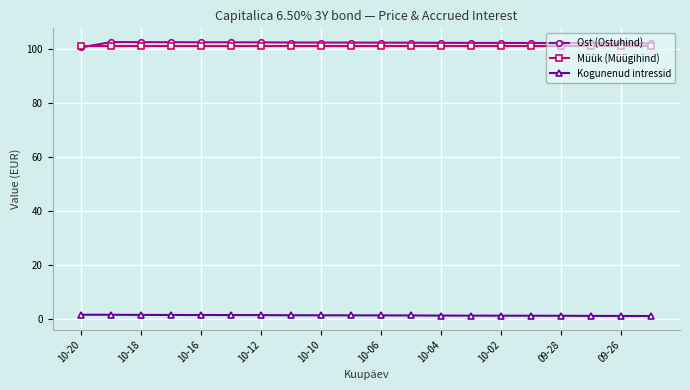

What is the highest value of the Ost (Ostuhind) series?

102.5